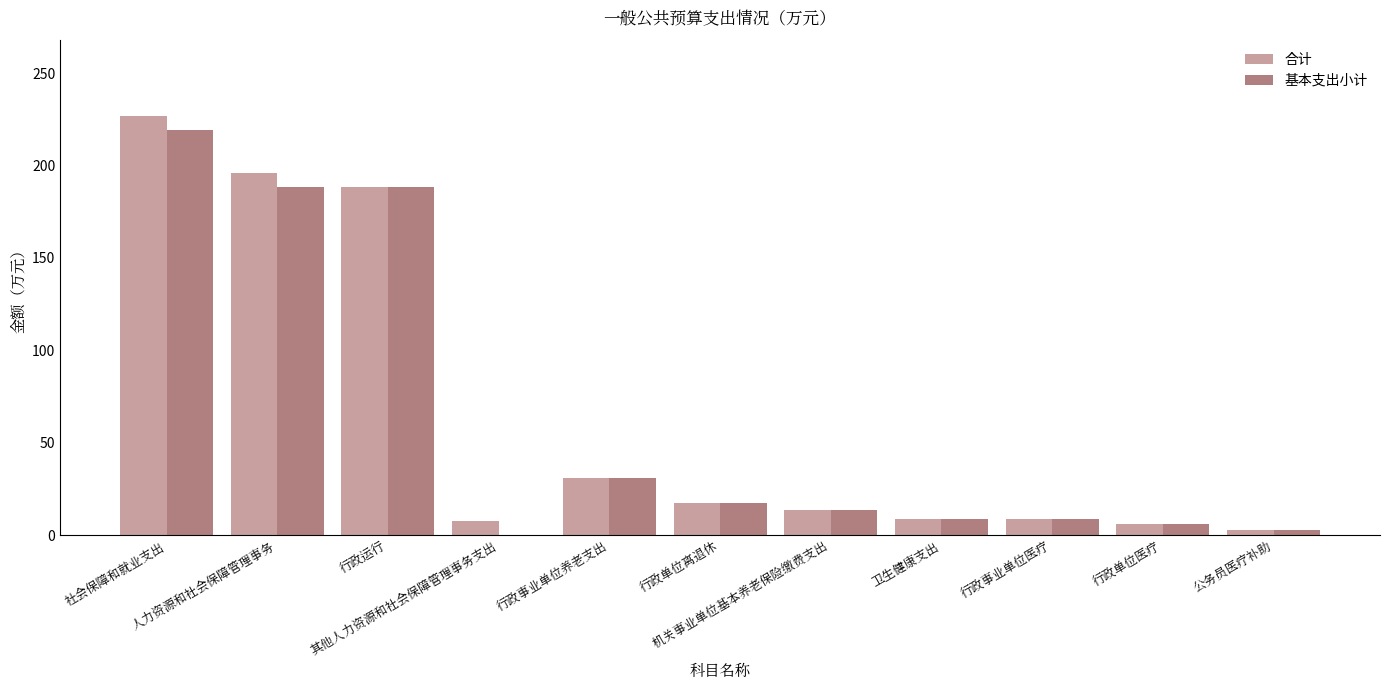

What is the greatest value displayed?

227.1